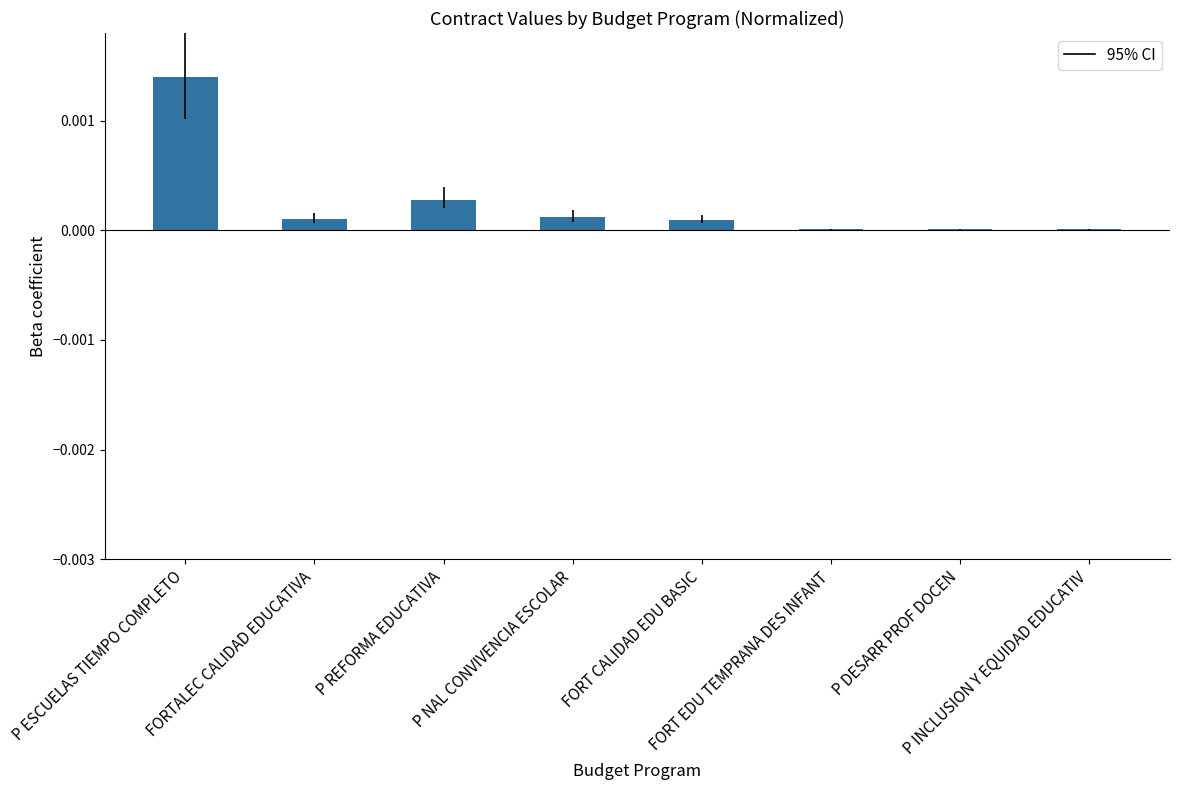

What is the label of the 7th bar from the right?

FORTALEC CALIDAD EDUCATIVA